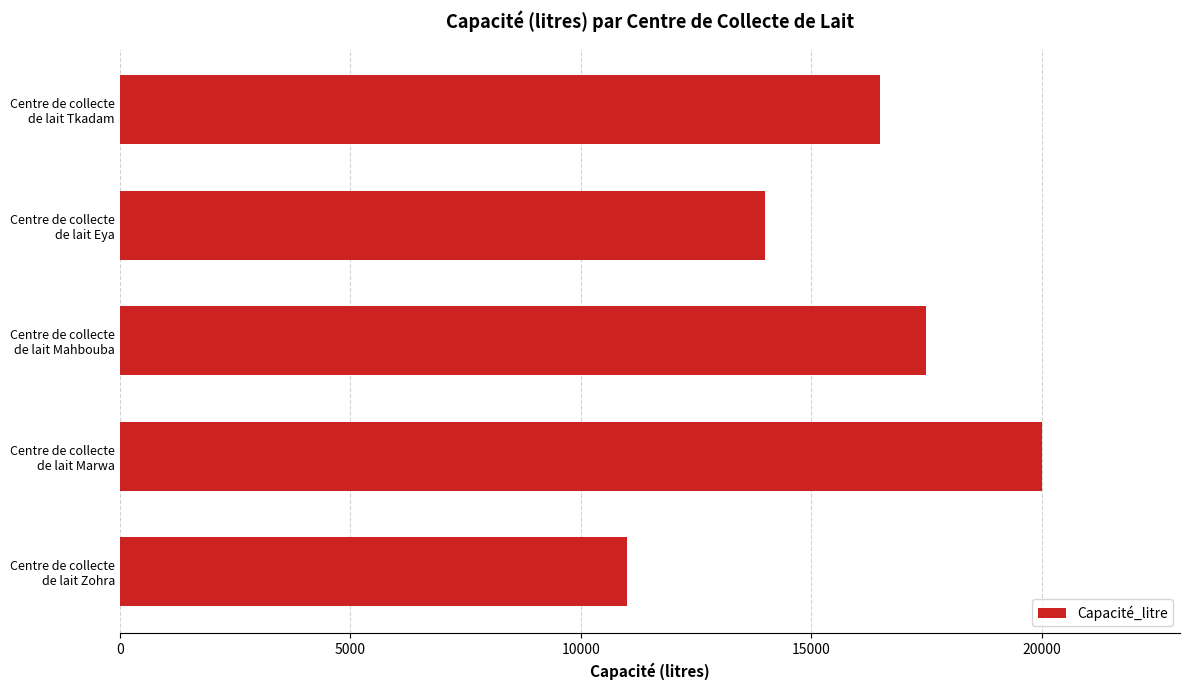

Does the chart contain stacked bars?

No